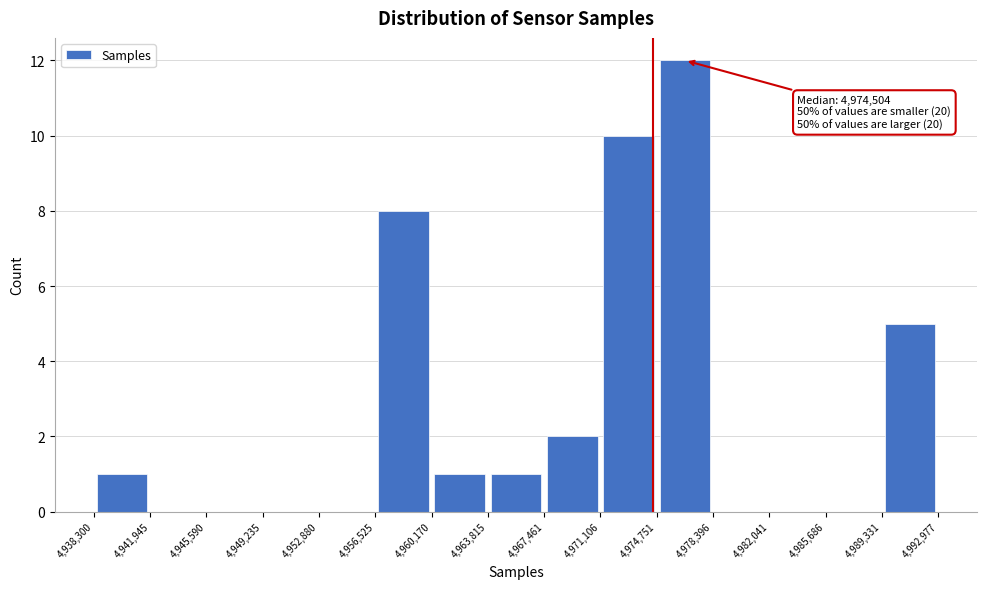

Which range on the x-axis has the tallest bar?

4,974,751 to 4,978,396